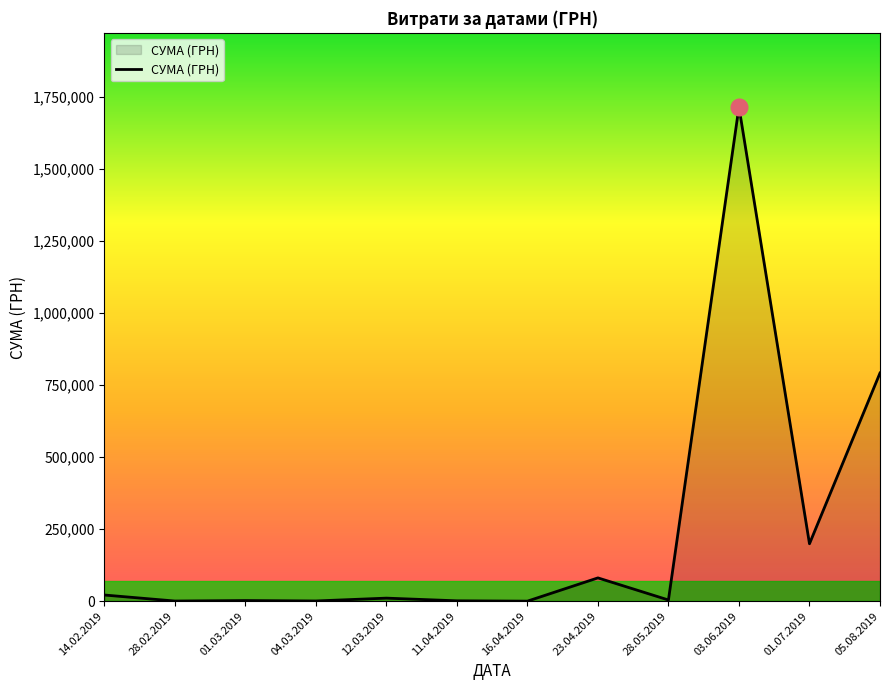

Is it true that the value at 05.08.2019 is 791575.8?

True